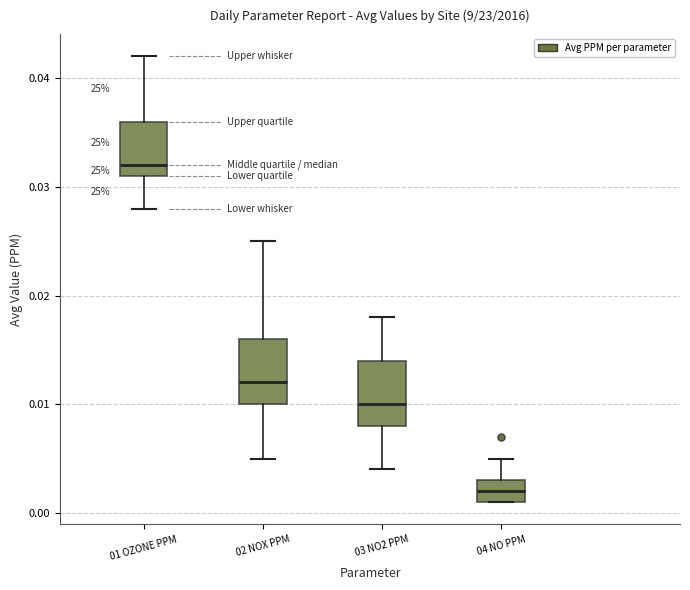

Reading left to right, read every box against the y-axis: the position of its median line, the range the box covers, and the ends of its whiskers. The values are not printed on the chart, so give them approximately, as read against the axis.

01 OZONE PPM: median 0.032, box 0.031 to 0.036, whiskers 0.028 to 0.042
02 NOX PPM: median 0.012, box 0.010 to 0.016, whiskers 0.005 to 0.025
03 NO2 PPM: median 0.010, box 0.008 to 0.014, whiskers 0.004 to 0.018
04 NO PPM: median 0.002, box 0.001 to 0.003, whiskers 0.001 to 0.005